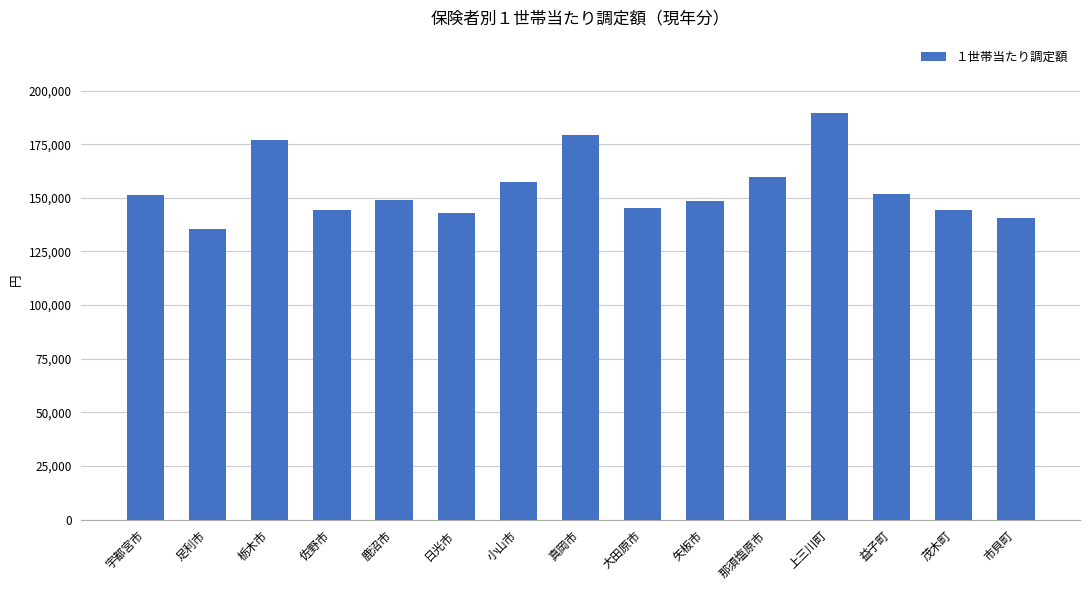

How many data points are above 149203?

8